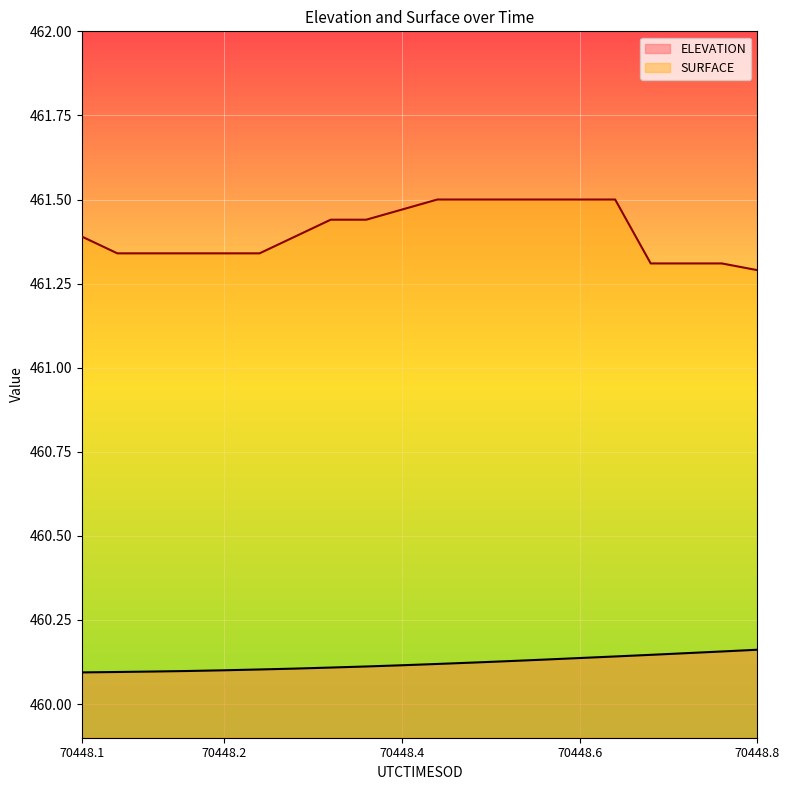

How many lines are shown in the chart?

2